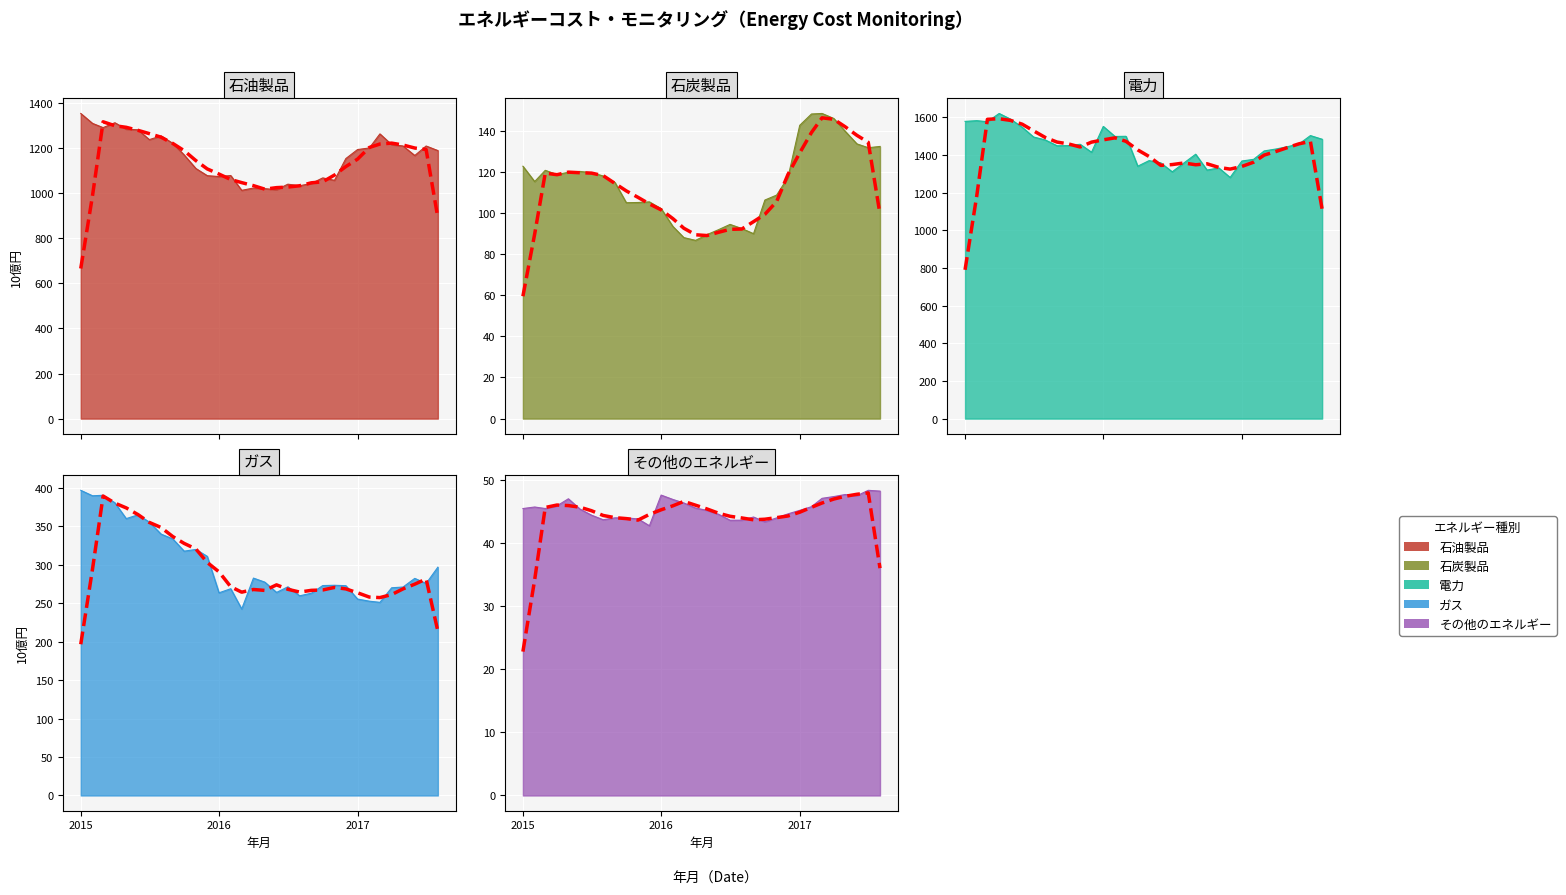

Between 2015-12 and 2017-08, which is larger?

2017-08